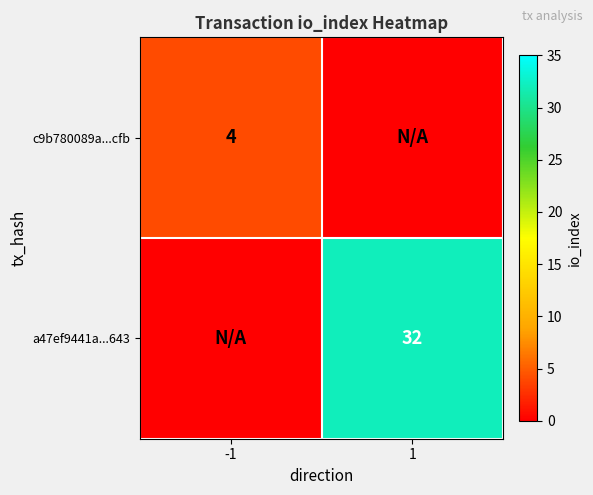

What is the greatest value displayed?

32